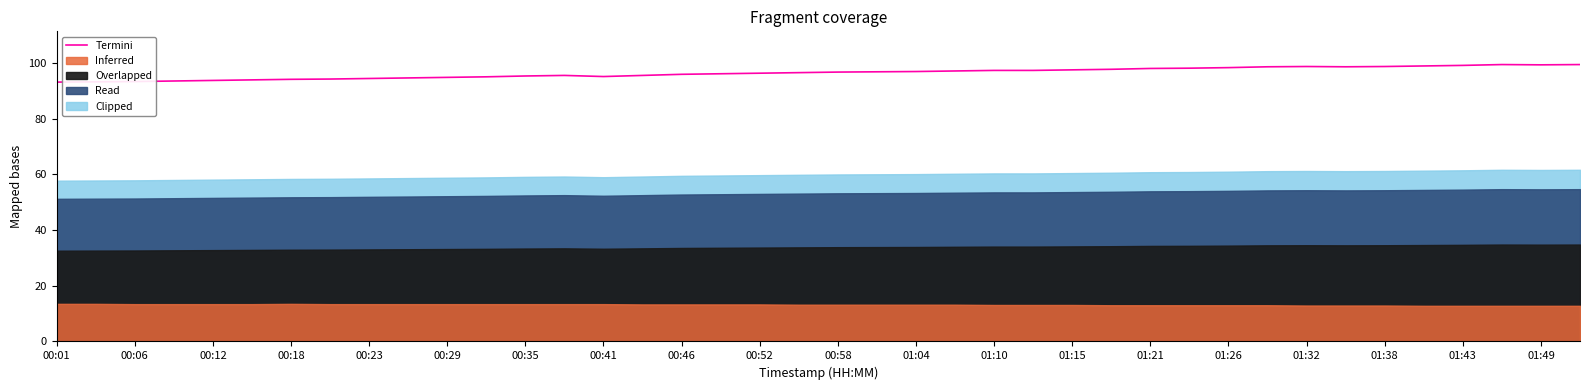

Reading left to right, extract all data points from this chart.

93.1	93.2	93.3	93.5	93.7	93.9	94.1	94.2	94.4	94.6	94.8	95.0	95.3	95.5	95.1	95.5	95.9	96.1	96.3	96.5	96.7	96.8	96.9	97.1	97.3	97.3	97.5	97.7	98.0	98.1	98.3	98.6	98.7	98.6	98.7	98.9	99.1	99.4	99.3	99.4